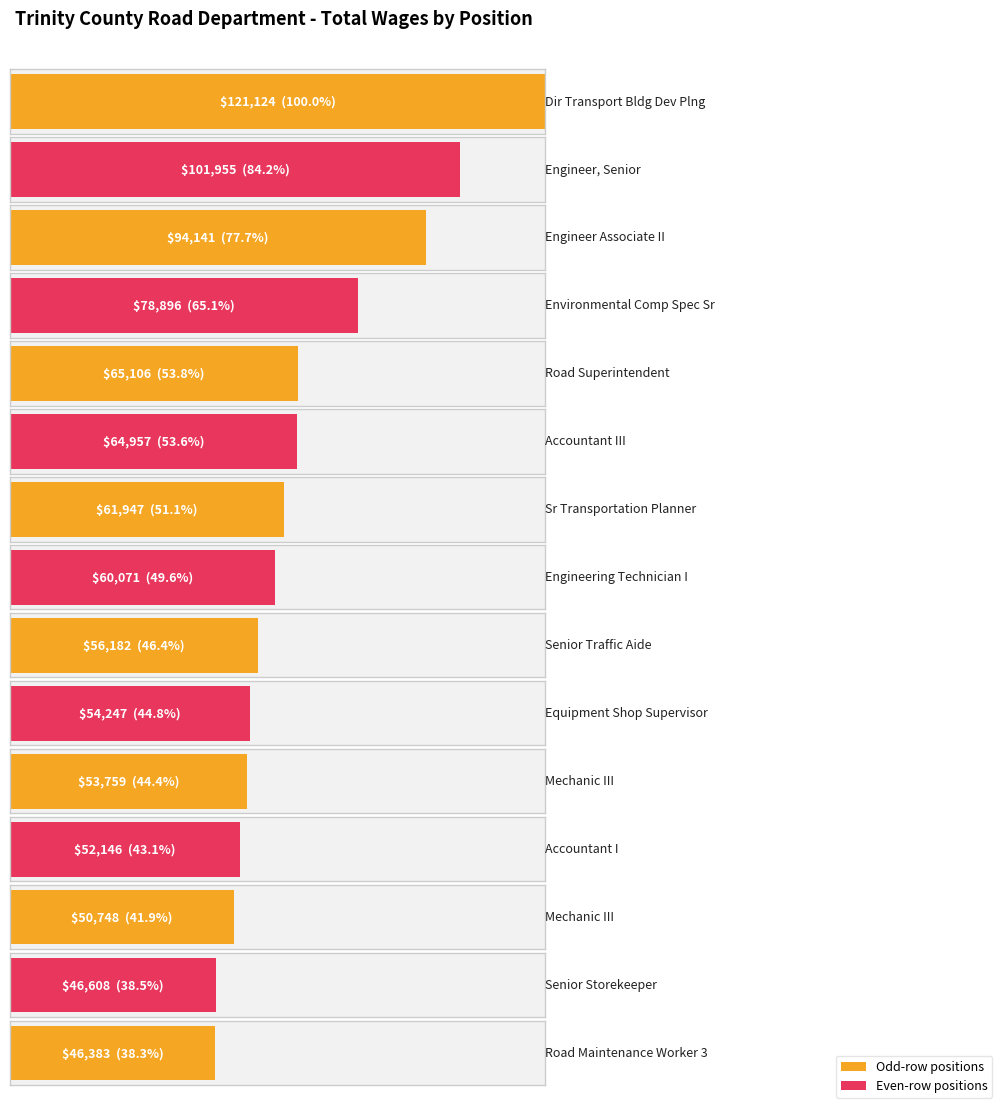

Reading left to right, list all the values displayed in this chart.

Dir Transport Bldg Dev Plng=121124	Engineer, Senior=101955	Engineer Associate II=94141	Environmental Comp Spec Sr=78896	Road Superintendent=65106	Accountant III=64957	Sr Transportation Planner=61947	Engineering Technician I=60071	Senior Traffic Aide=56182	Equipment Shop Supervisor=54247	Mechanic III=53759	Accountant I=52146	Mechanic III=50748	Senior Storekeeper=46608	Road Maintenance Worker 3=46383